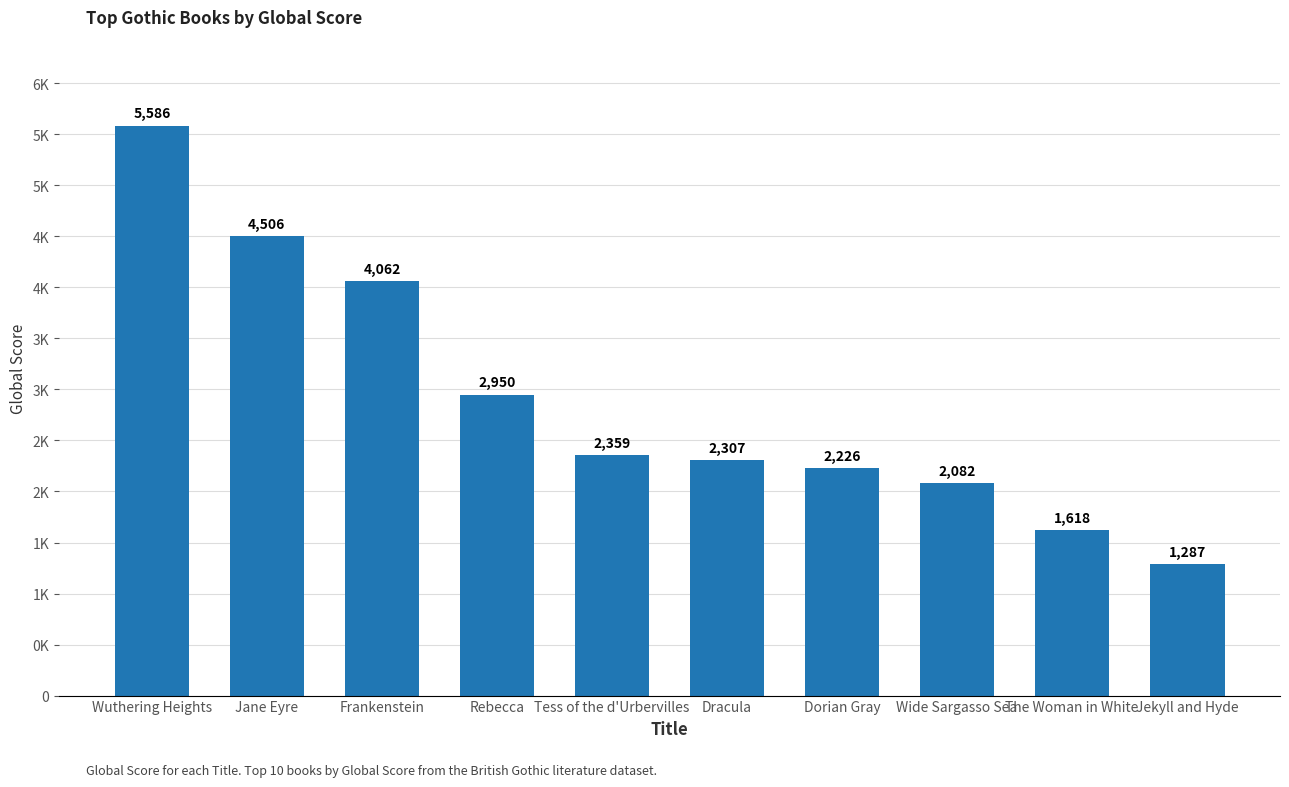

What is the label of the 10th bar from the right?

Wuthering Heights